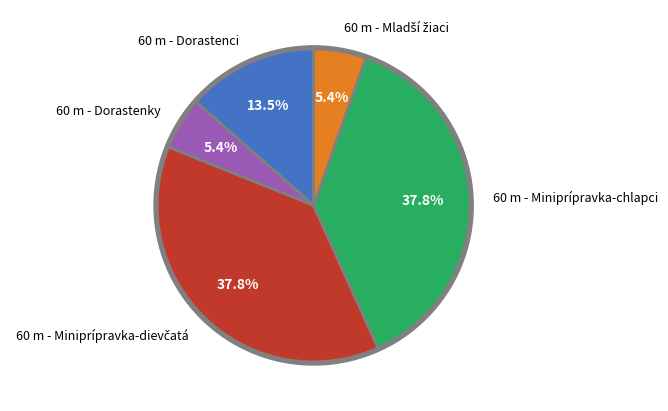

Is it true that 60 m - Dorastenci is 20% of the pie?

False